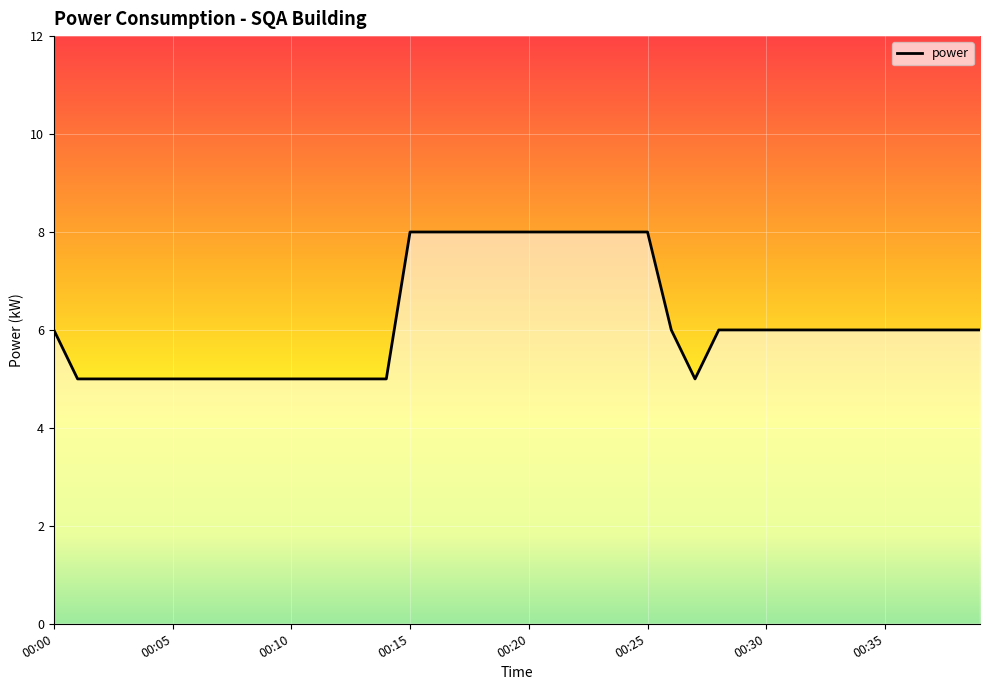

How many interior local valleys (lower than both neighbors) does the data have?

1